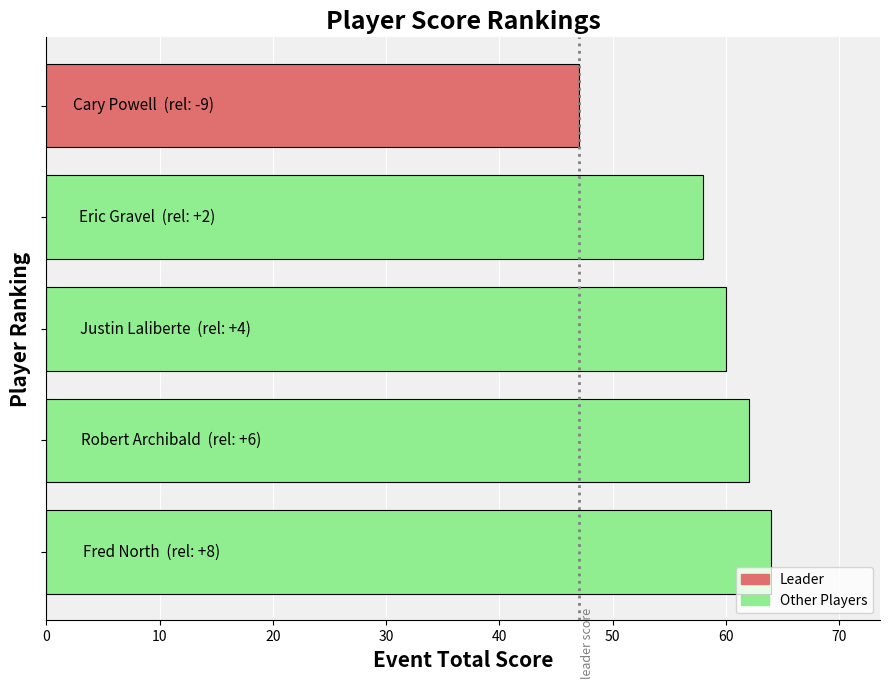

What is the smallest value displayed?

47